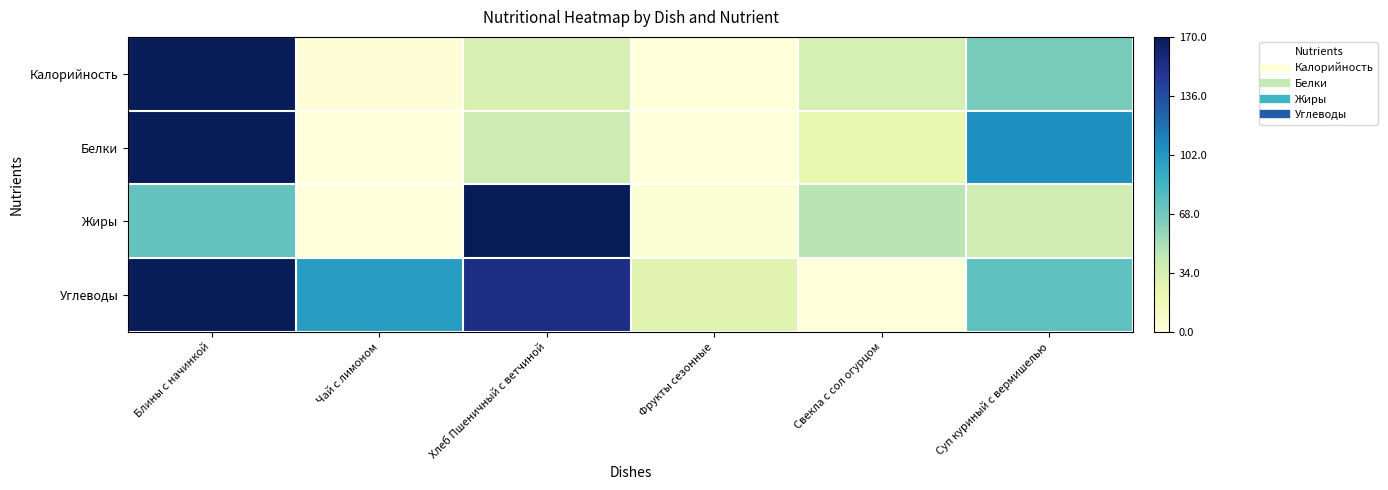

What is the greatest value displayed?

1.0